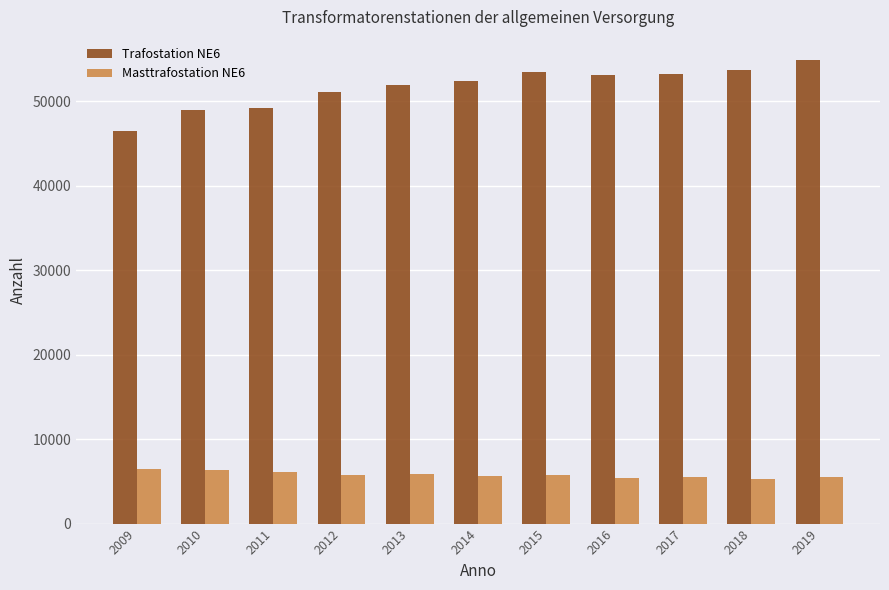

What is the difference between the Trafostation NE6 values at 2010 and 2018?

4745